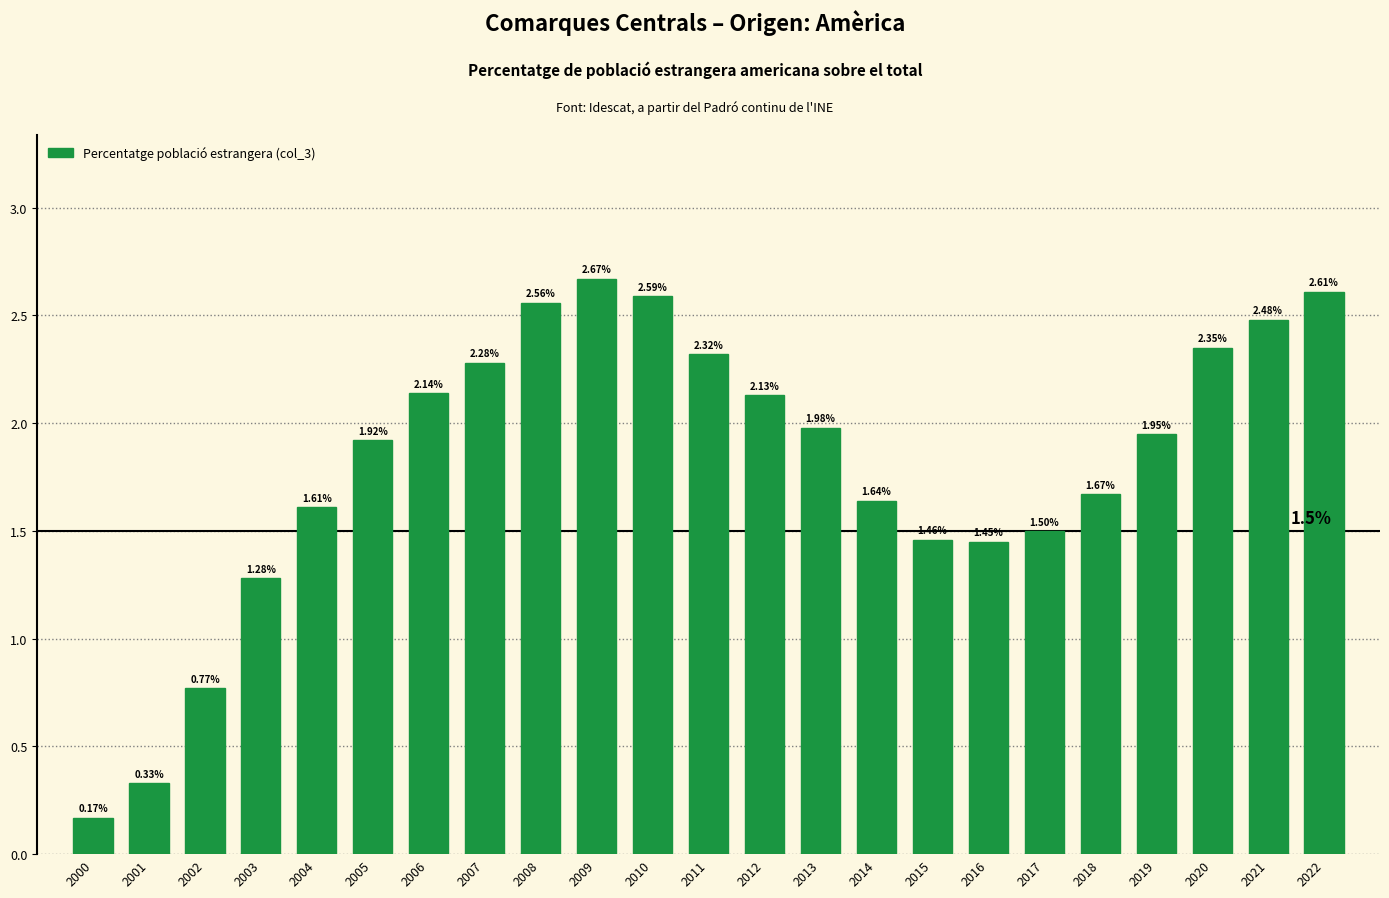

Between 2011 and 2021, which is larger?

2021